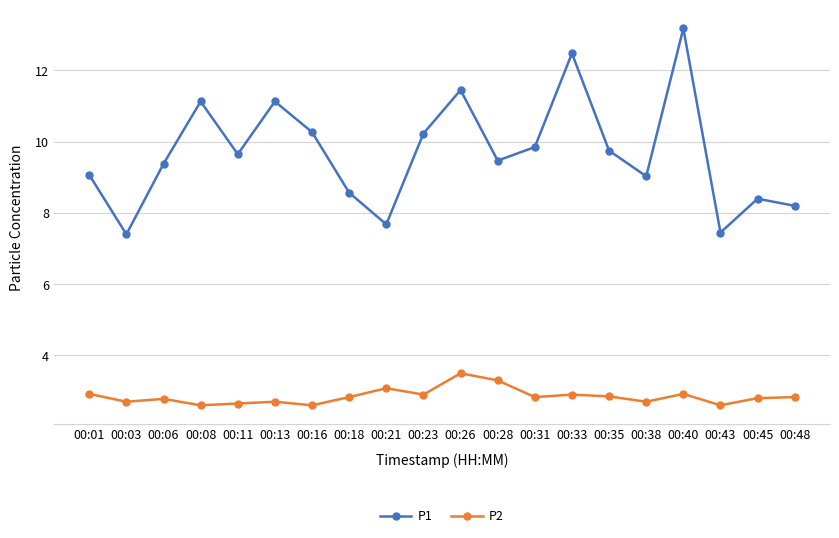

Is the value of P1 at 00:35 greater than the value of P2 at 00:33?

Yes